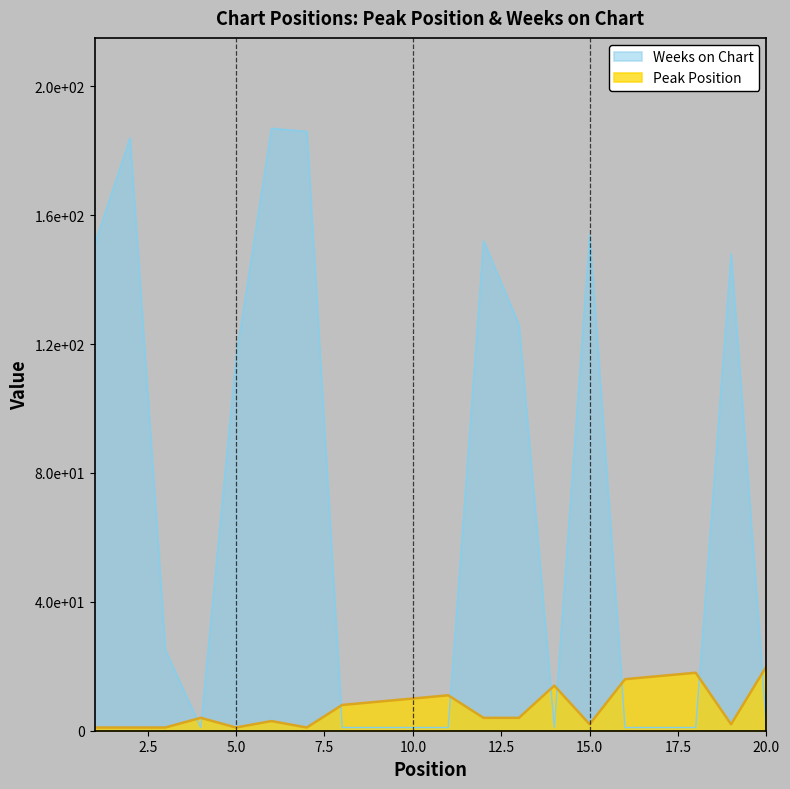

Which series has the largest range (max minus min)?

Weeks on Chart